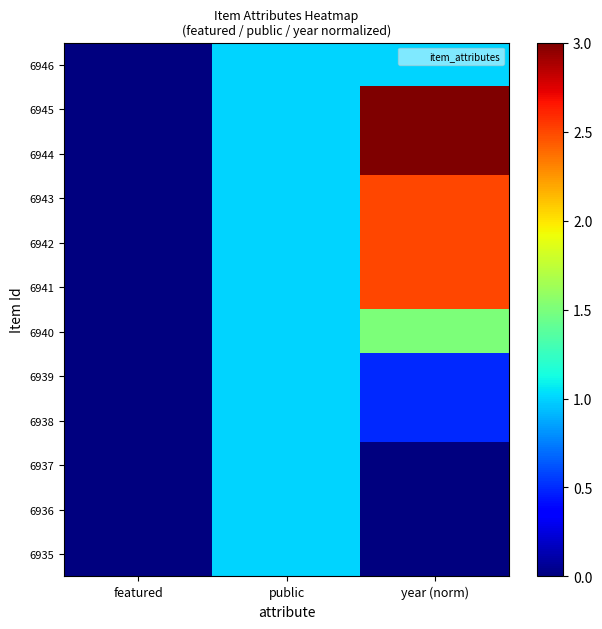

Between public and year (norm), which is larger?

public